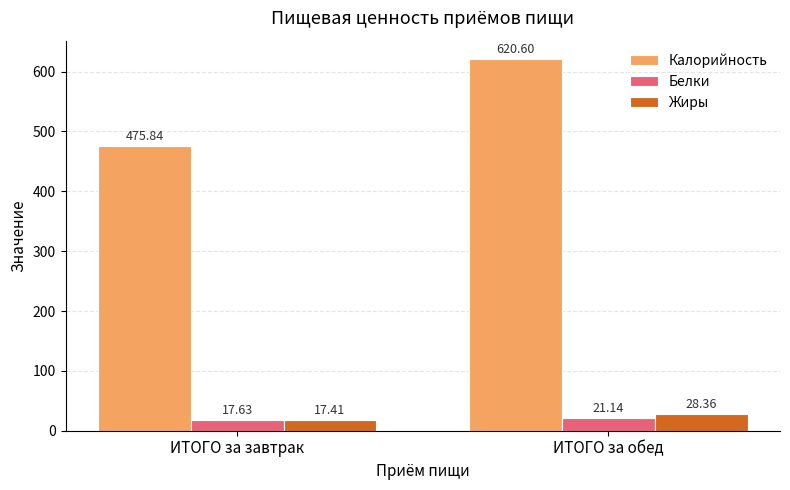

Reading left to right, transcribe all the data shown in this chart.

Калорийность: 475.8	620.6
Белки: 17.6	21.1
Жиры: 17.4	28.4